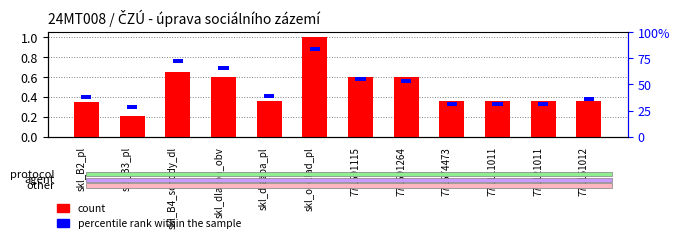

Reading left to right, what are all the values shown in this chart?

count: skl_B2_pl=0.3	skl_B3_pl=0.2	skl_B4_schody_dl=0.7	skl_dlažba_obv=0.6	skl_dlažba_pl=0.4	skl_obklad_pl=1.0	771591115=0.6	771591264=0.6	771574473=0.4	771111011=0.4	771121011=0.4	771151012=0.4
percentile rank within the sample: skl_B2_pl=0.0	skl_B3_pl=0.0	skl_B4_schody_dl=0.0	skl_dlažba_obv=0.0	skl_dlažba_pl=0.0	skl_obklad_pl=0.0	771591115=0.0	771591264=0.0	771574473=0.0	771111011=0.0	771121011=0.0	771151012=0.0